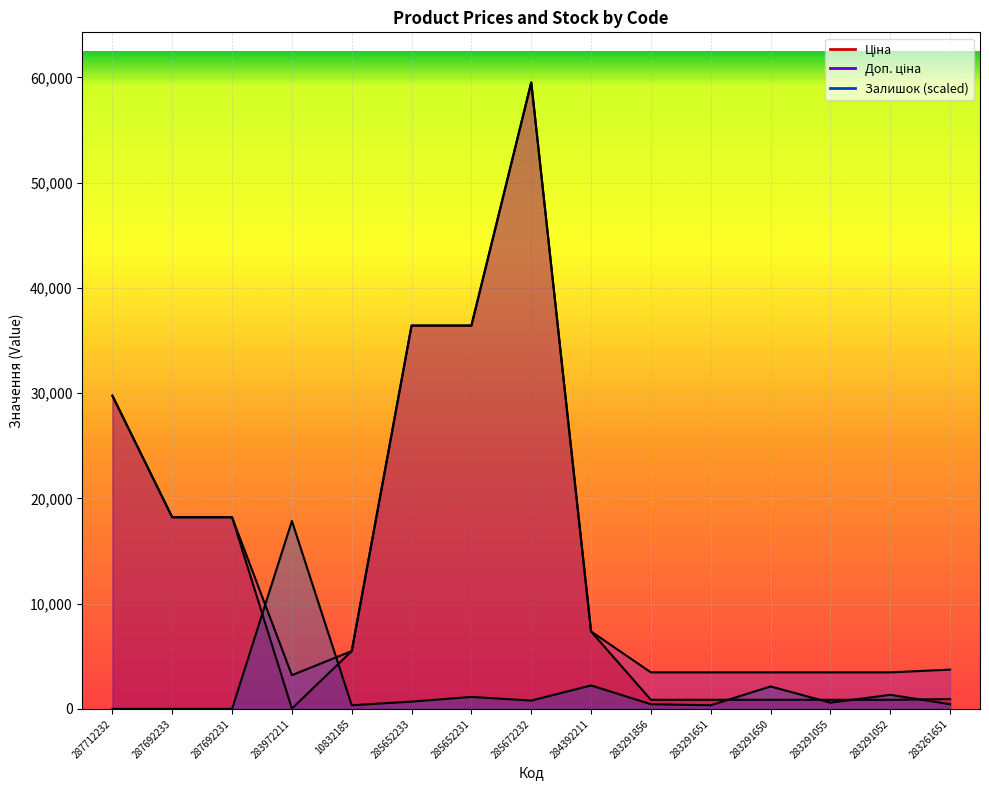

How many intersections are there between Доп. ціна and Залишок?

2